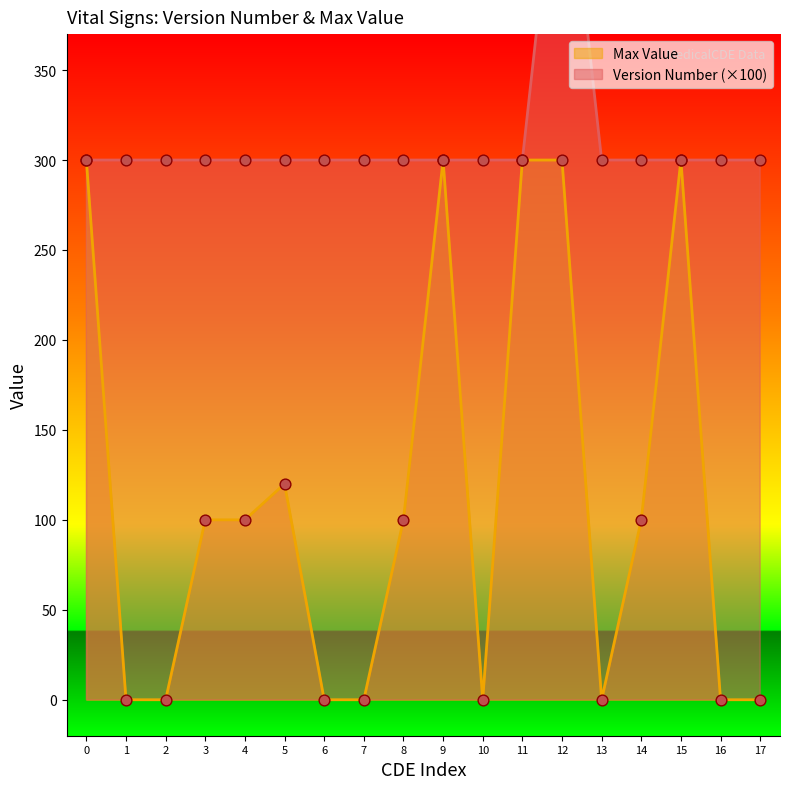

Which series has the largest total across all categories?

Version Number